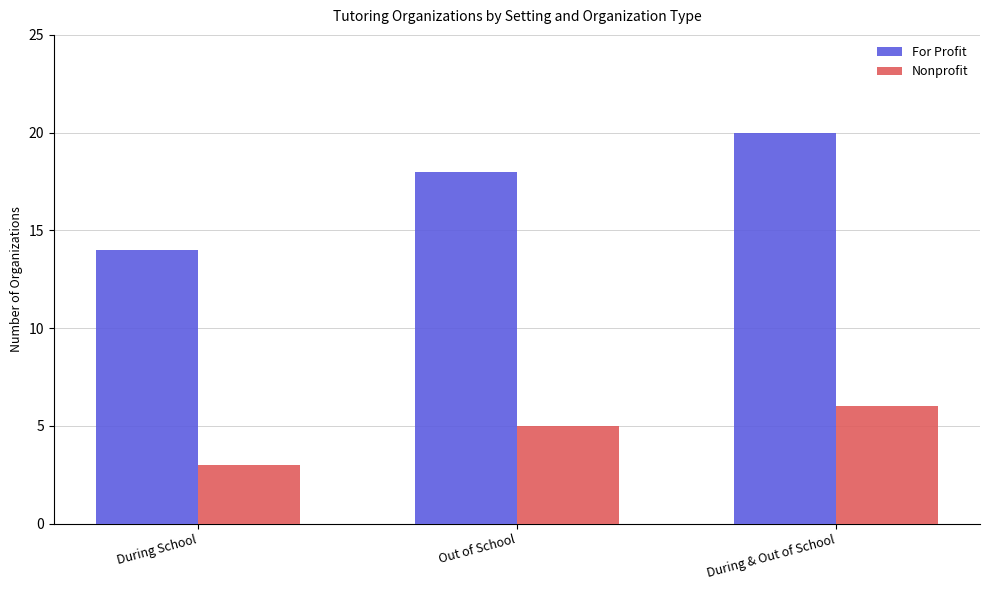

Is the value of Nonprofit at Out of School greater than the value of For Profit at Out of School?

No